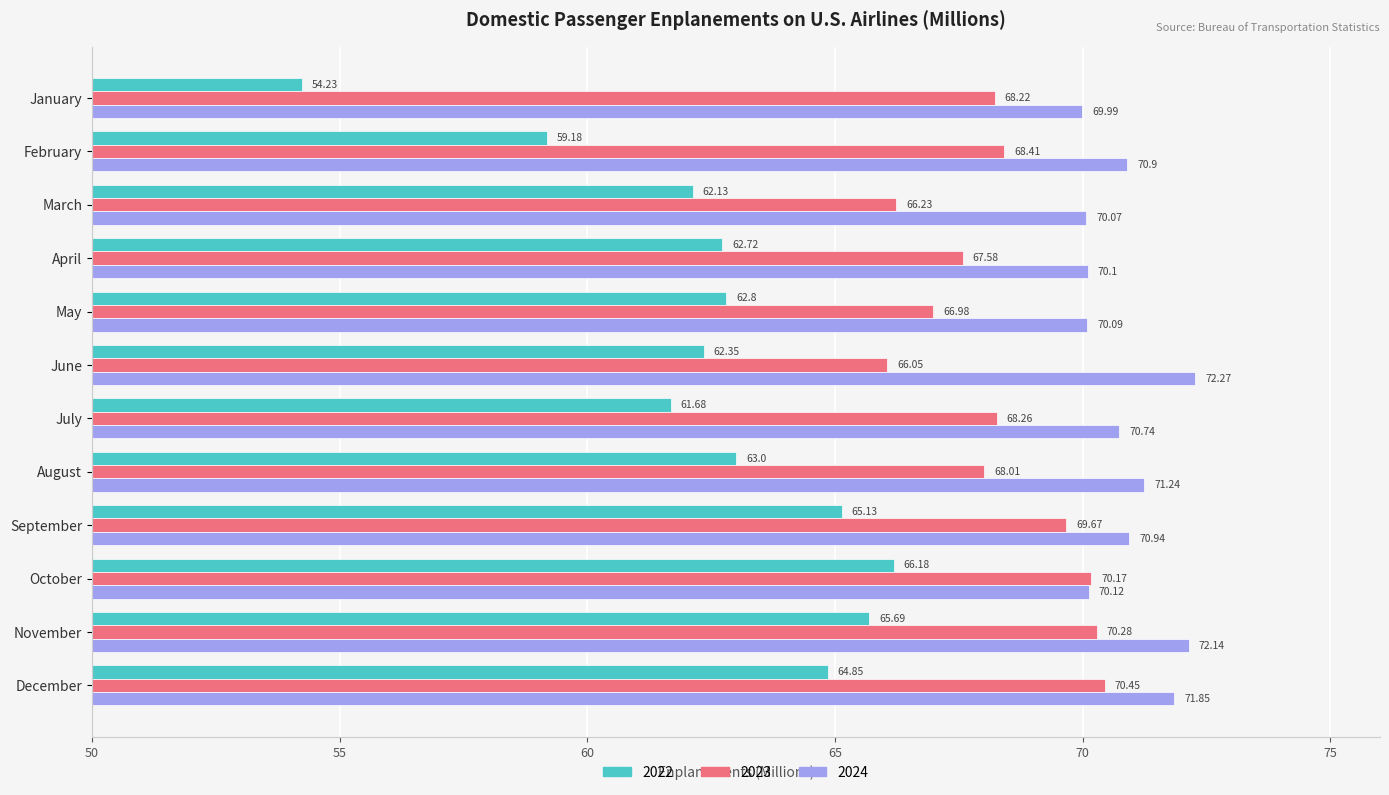

At which label does 2023 reach its peak?

December